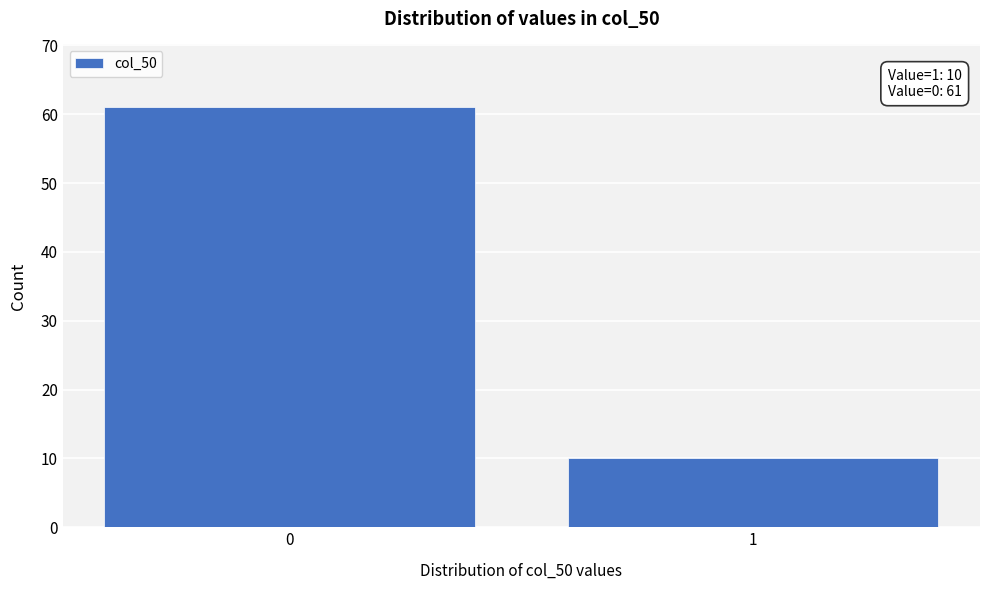

Reading left to right, transcribe all the data shown in this chart.

0=61	1=10